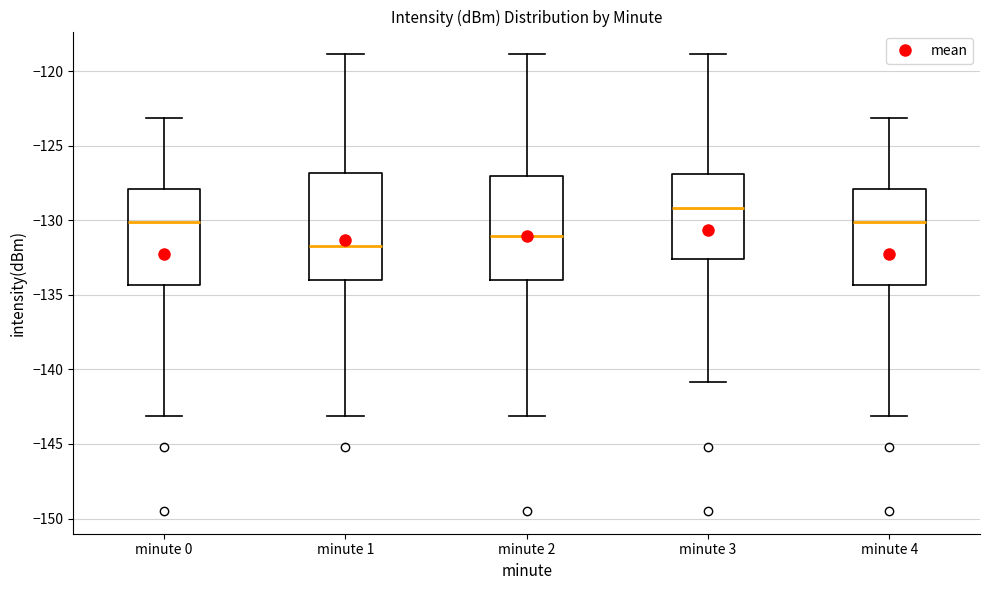

Where does the lower whisker of the box for minute 1 end on the y-axis? The values are not printed on the chart, so give them approximately, as read against the axis.

-143.0